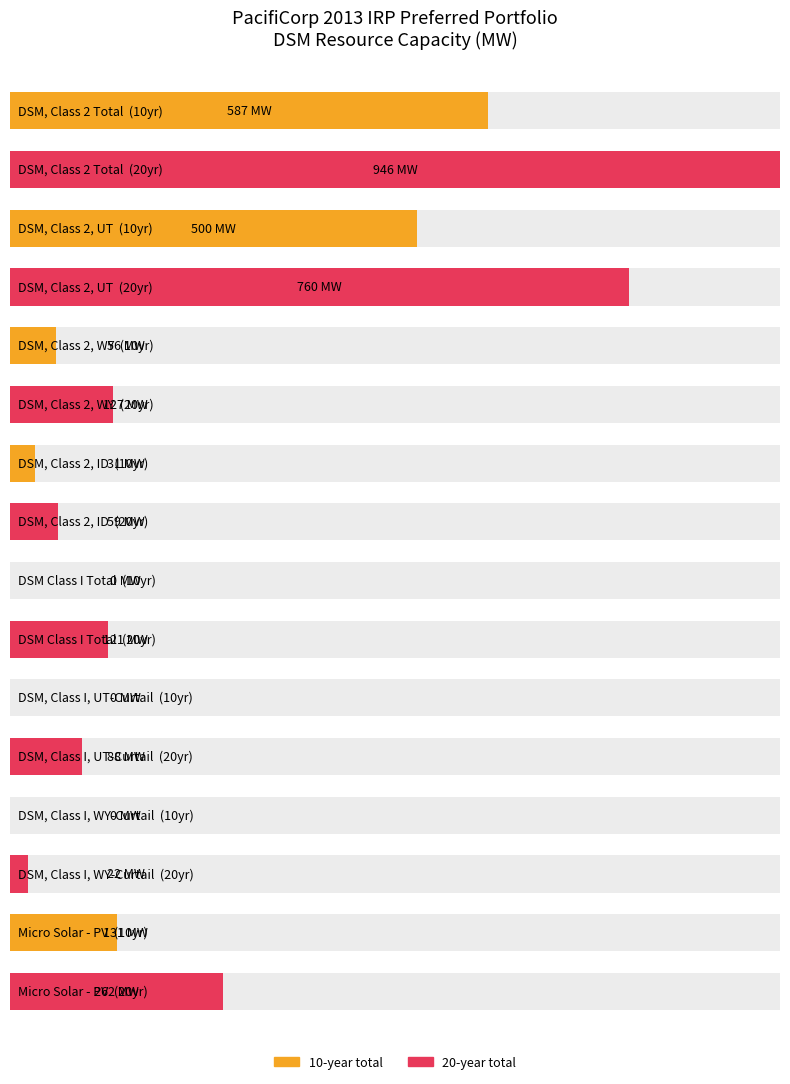

The value of Average utilization at DSM, Class 2 Total is 122. True or false?

False